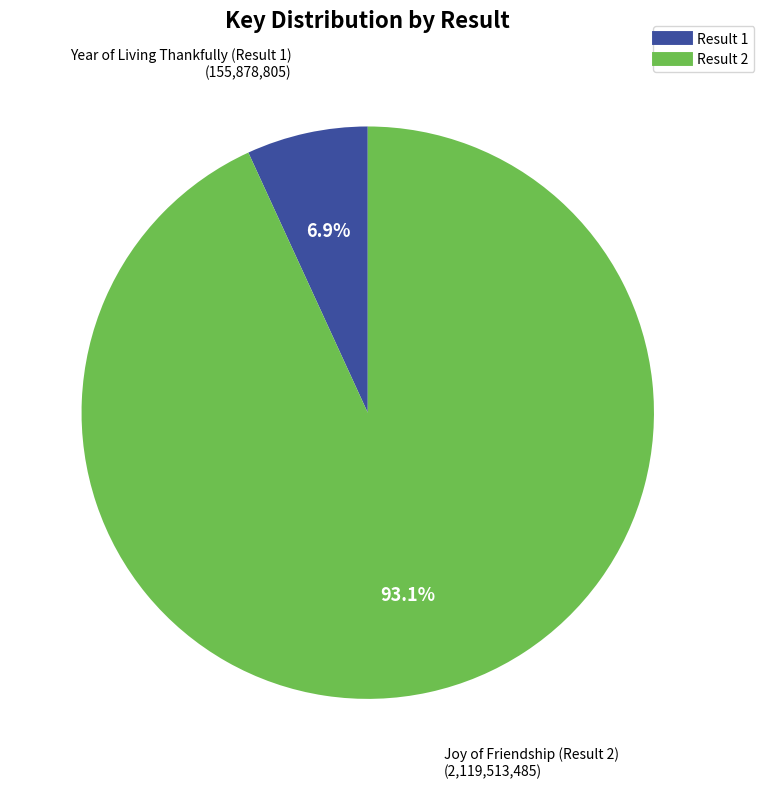

To the nearest percent, what is the average slice percentage?

50%